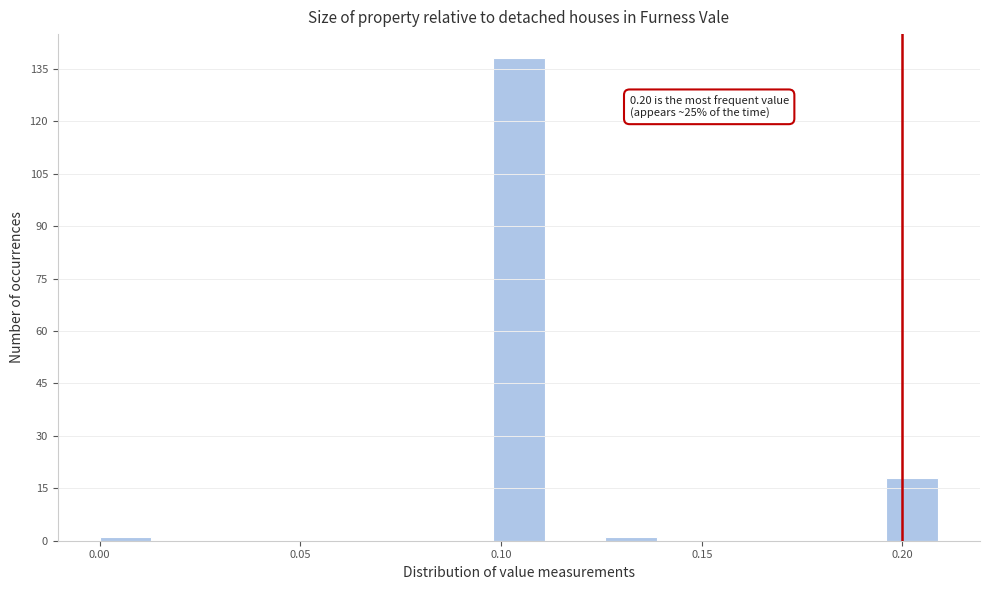

Around what value on the x-axis is the tallest bar? Give the approximate position of its centre, as read against the axis.

0.105